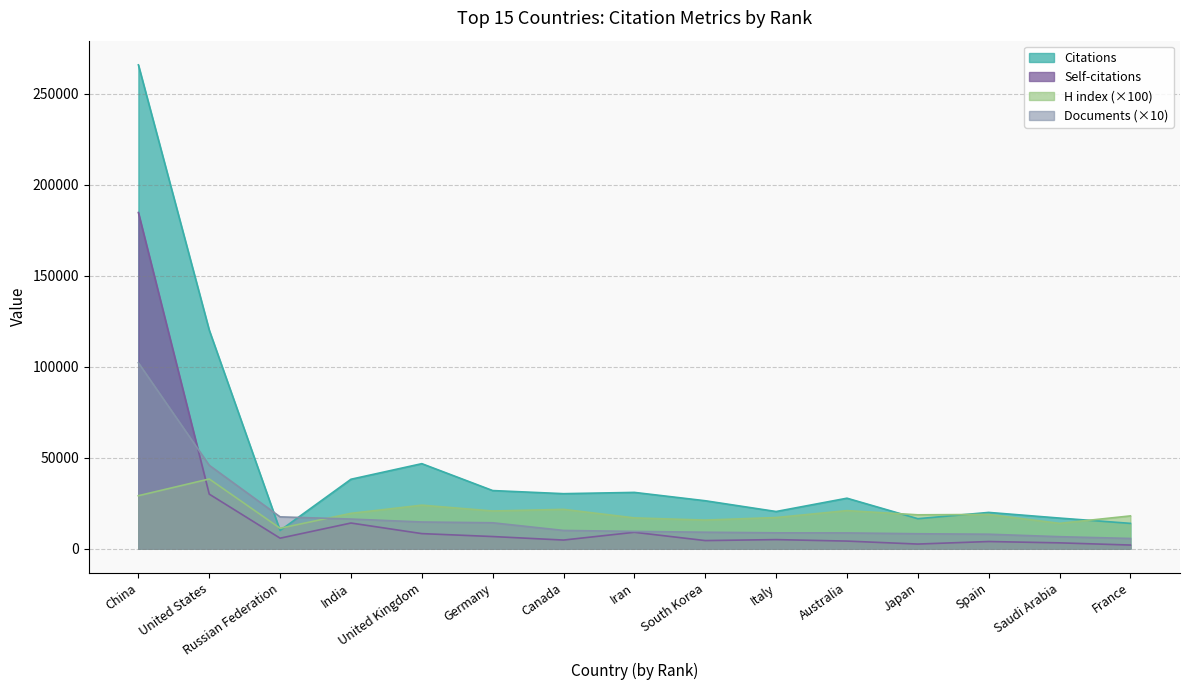

Reading right to left, extract all data points from this chart.

Citations: 13895	16800	19917	16458	27730	20412	26331	30922	30220	31931	46717	38146	9973	120130	265978
Self-citations: 1973	3181	3912	2520	4151	4965	4431	8993	4716	6650	8263	14081	5750	29977	184786
H index: 18000	13900	18800	18600	20900	17100	15700	16900	21600	20700	23900	19400	11200	38300	29100
Documents: 5590	6570	7930	8180	8640	8690	9030	9470	10000	14220	14650	16260	17470	45820	102190